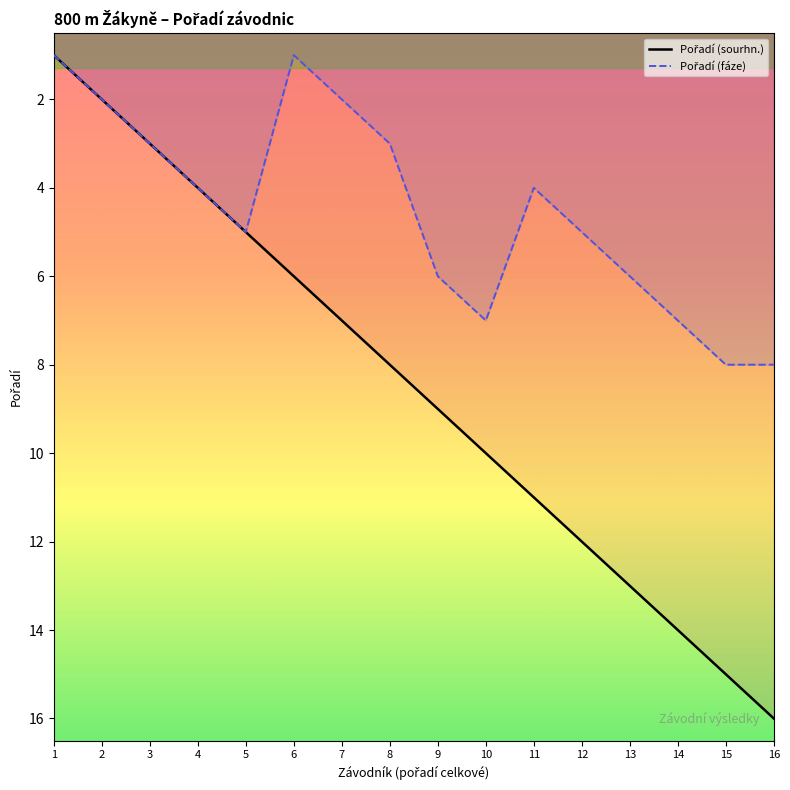

Reading left to right, transcribe all the data shown in this chart.

Pořadí (sourhn.): 1=1	2=2	3=3	4=4	5=5	6=6	7=7	8=8	9=9	10=10	11=11	12=12	13=13	14=14	15=15	16=16
Pořadí (fáze): 1=1	2=2	3=3	4=4	5=5	6=1	7=2	8=3	9=6	10=7	11=4	12=5	13=6	14=7	15=8	16=8